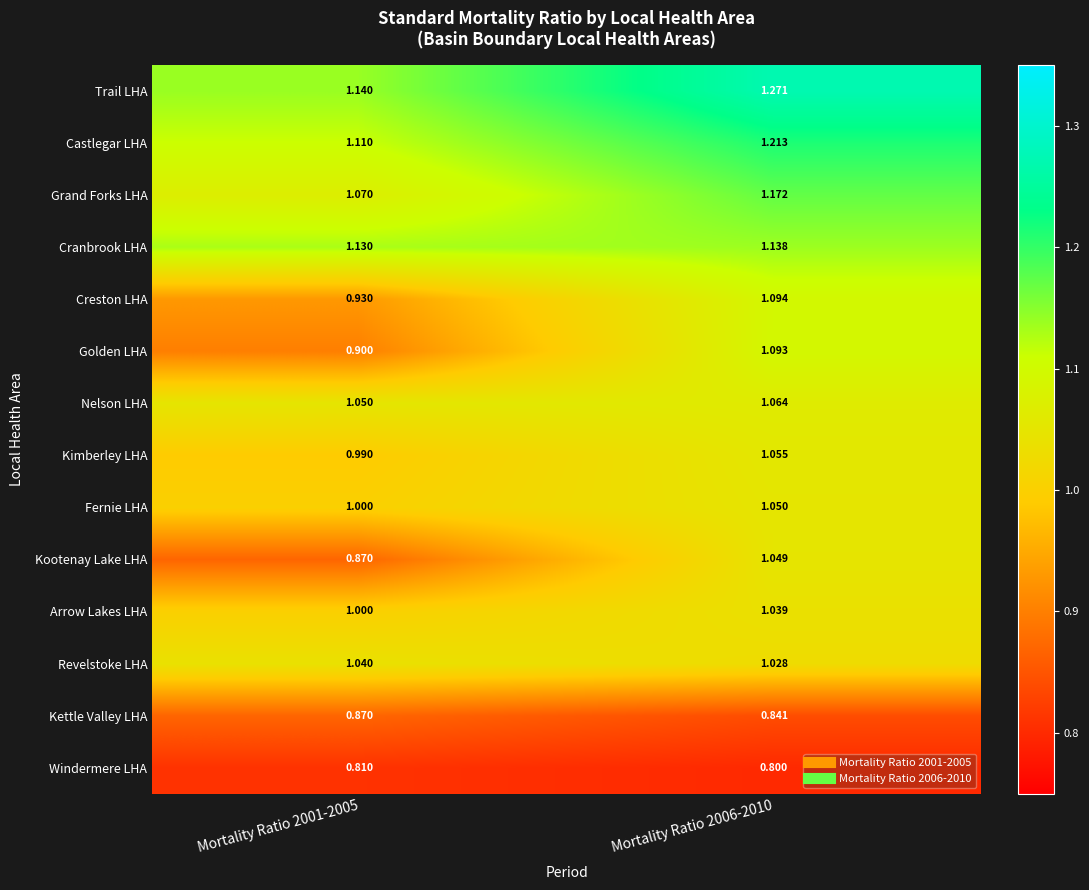

At Mortality Ratio 2006-2010, list the series in order from largest to smallest.

Trail LHA, Castlegar LHA, Grand Forks LHA, Cranbrook LHA, Creston LHA, Golden LHA, Nelson LHA, Kimberley LHA, Fernie LHA, Kootenay Lake LHA, Arrow Lakes LHA, Revelstoke LHA, Kettle Valley LHA, Windermere LHA